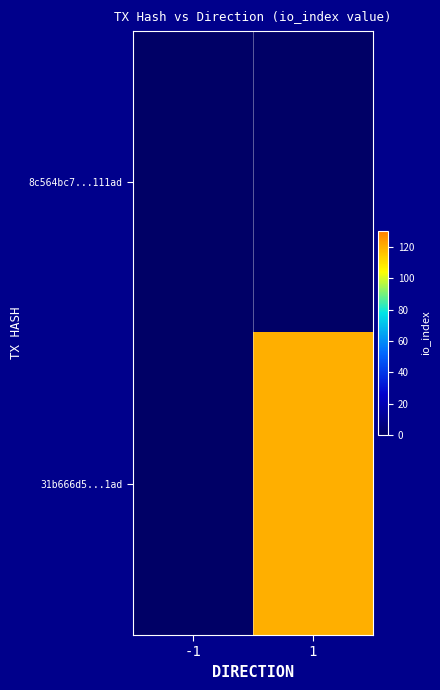

Which has a higher value, -1 or 1?

-1